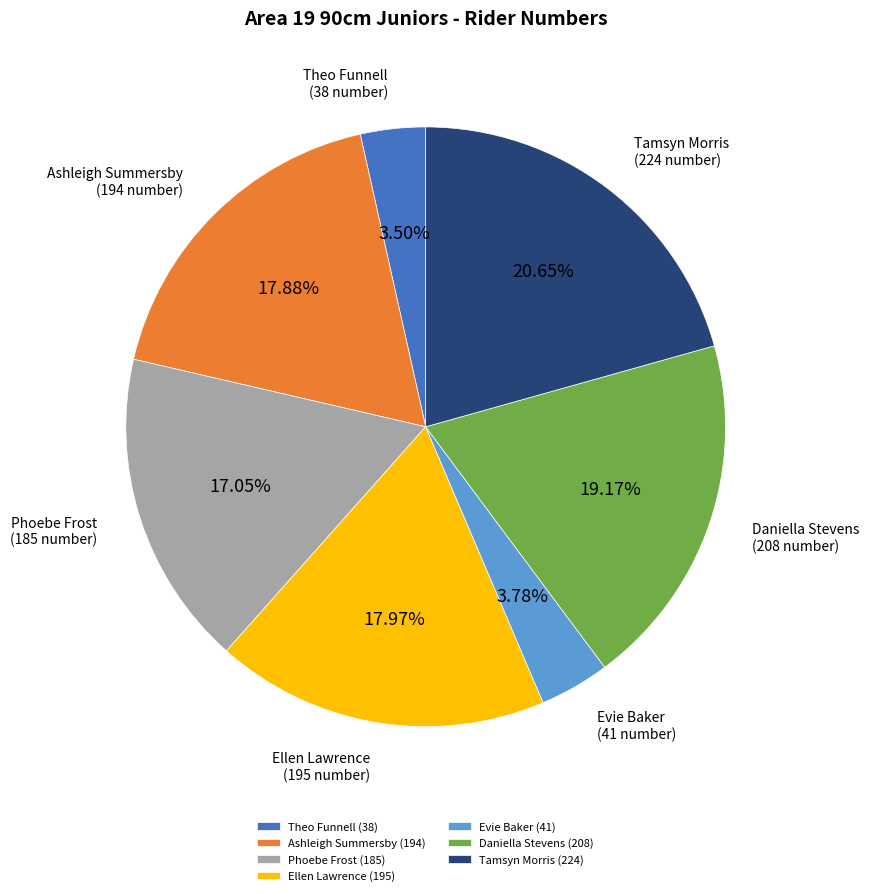

Does Theo Funnell represent more than half of the total?

No